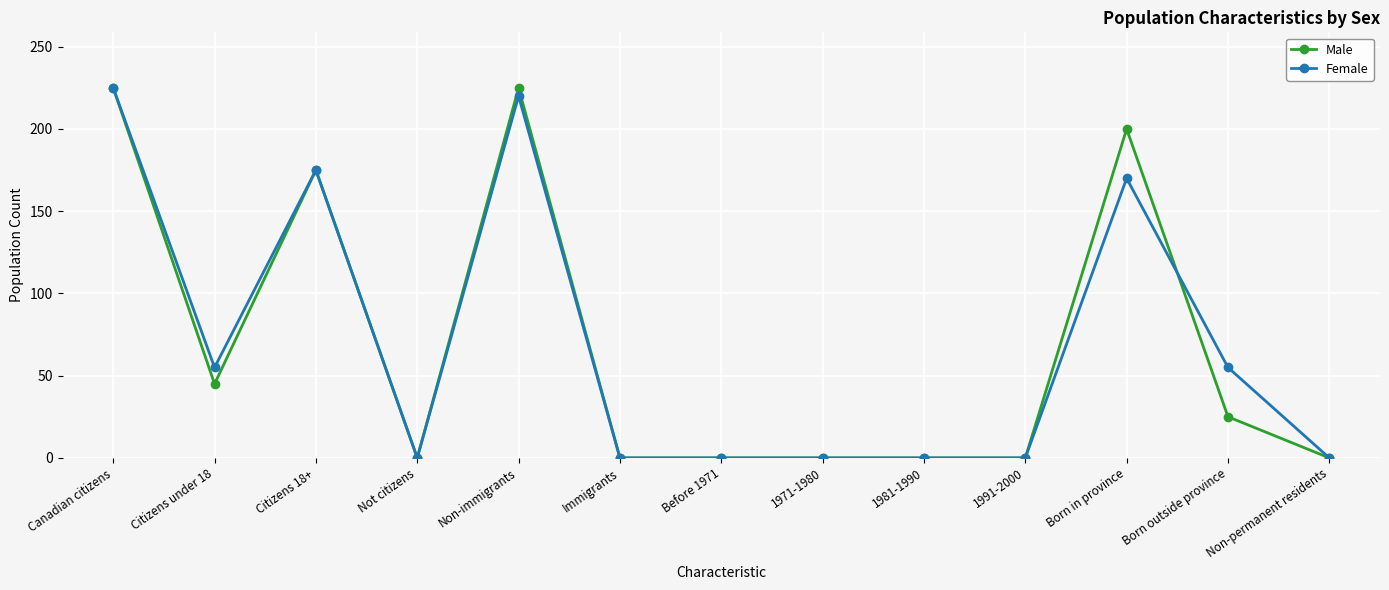

How many data points does each series have?

13